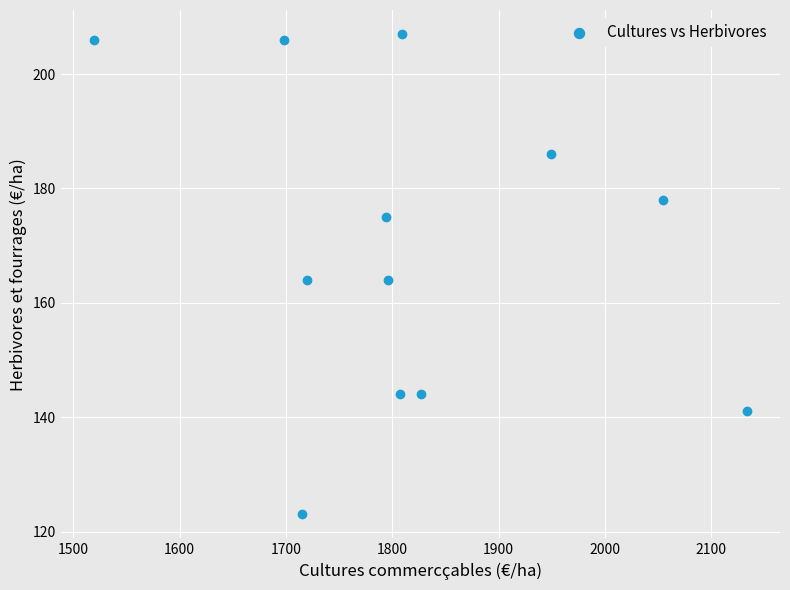

What is the average X value?

1819